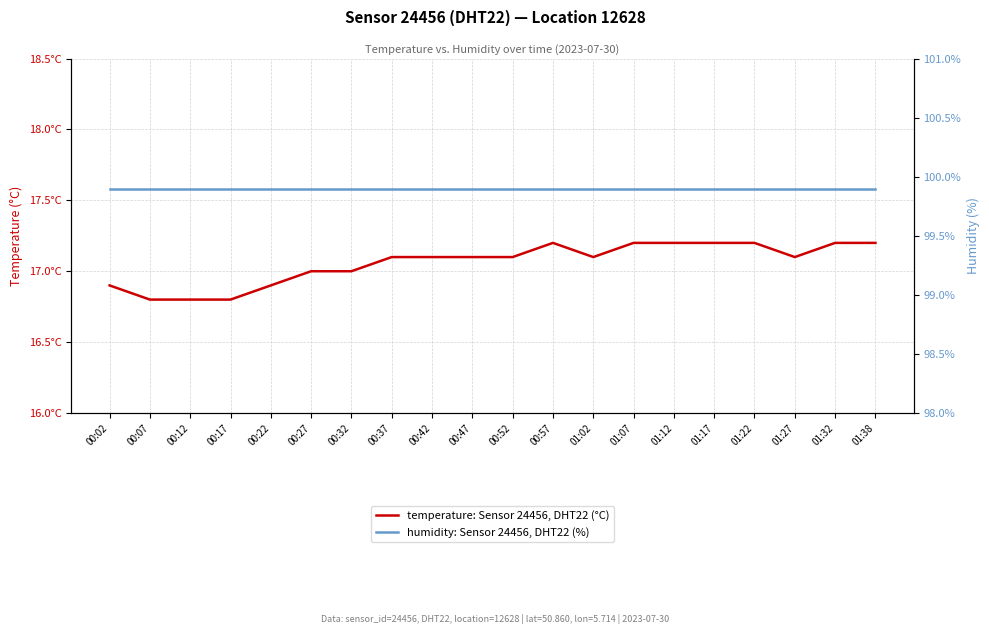

True or false: temperature: Sensor 24456, DHT22 (°C) and humidity: Sensor 24456, DHT22 (%) intersect in this chart.

False